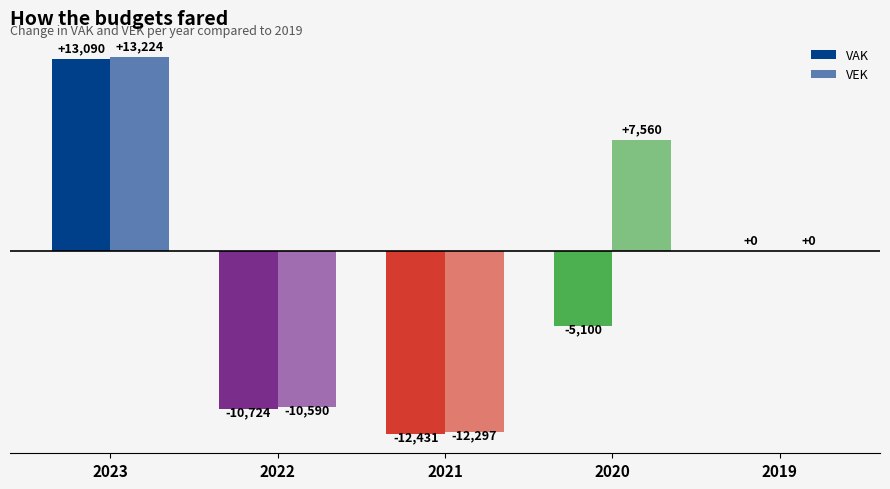

How many groups of bars are there?

5